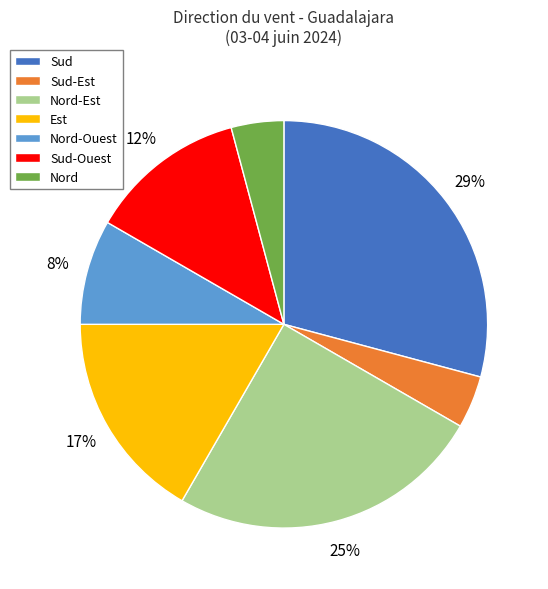

To the nearest percent, what is the difference between the Nord-Est and Sud slice percentages?

4%